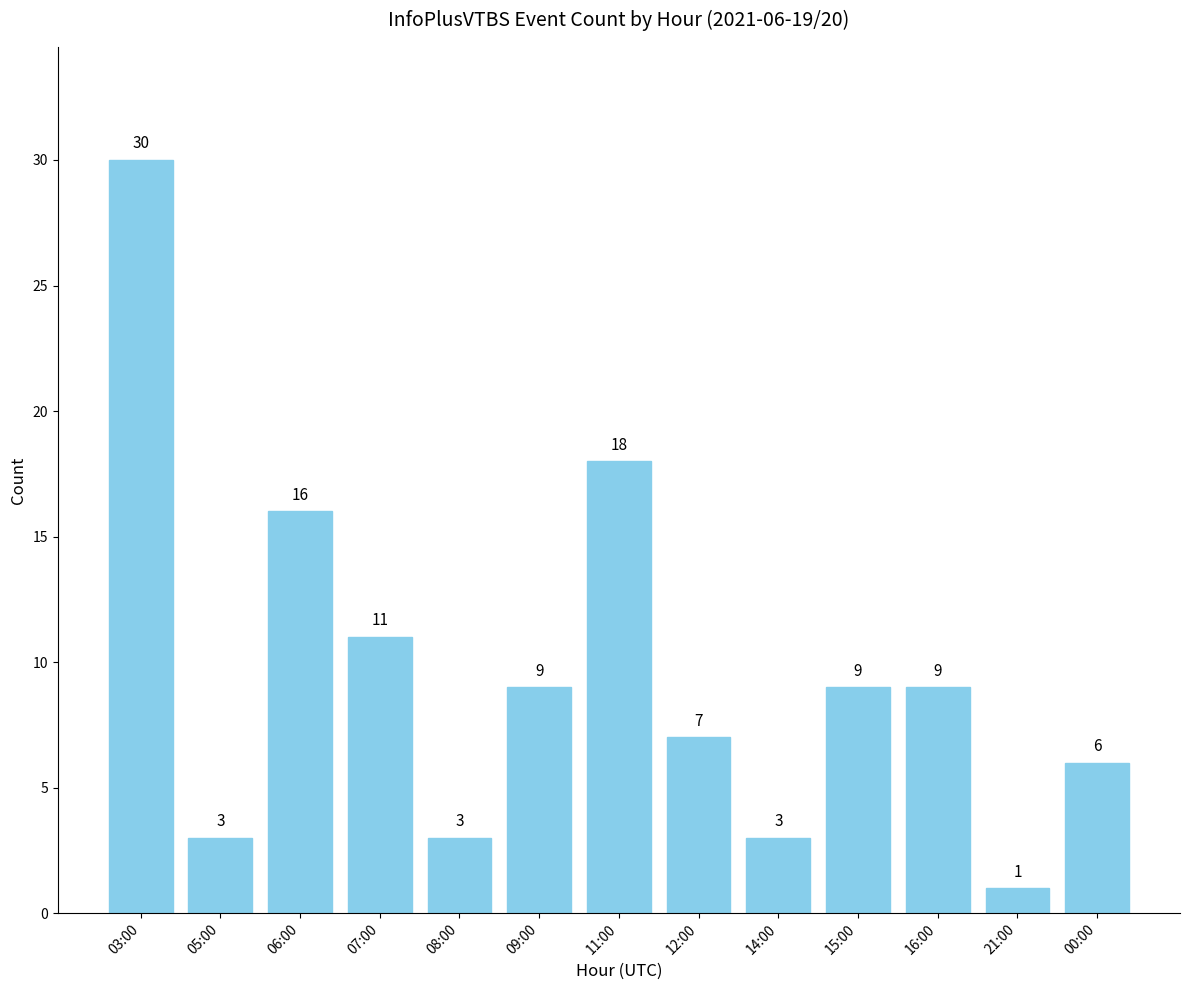

How many values are below 9?

6